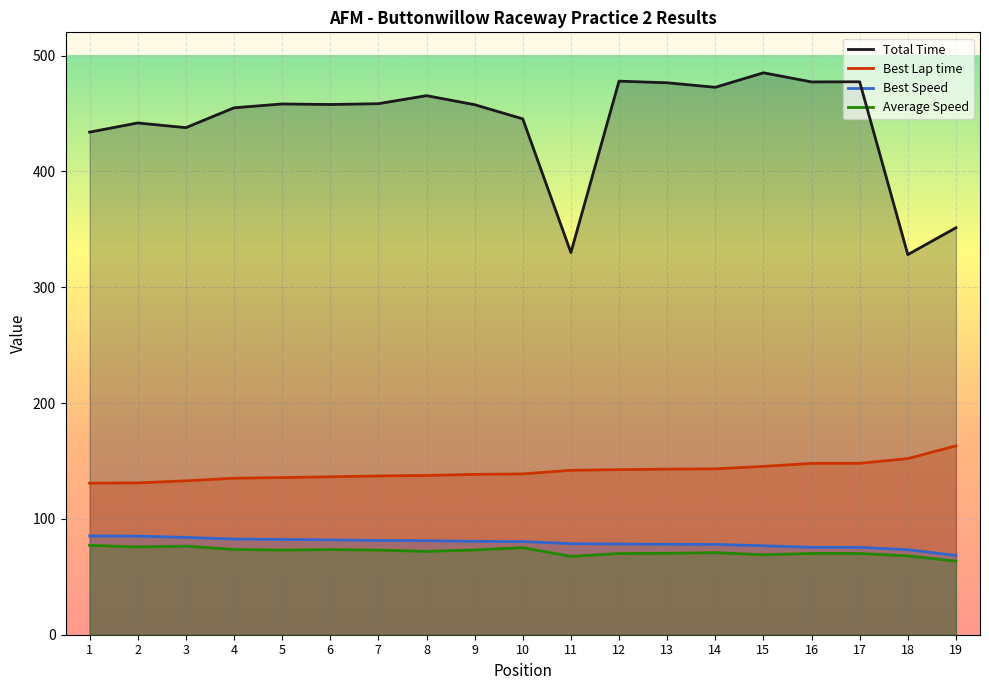

What is the value of the Average Speed point at the 8th from the left?

71.9